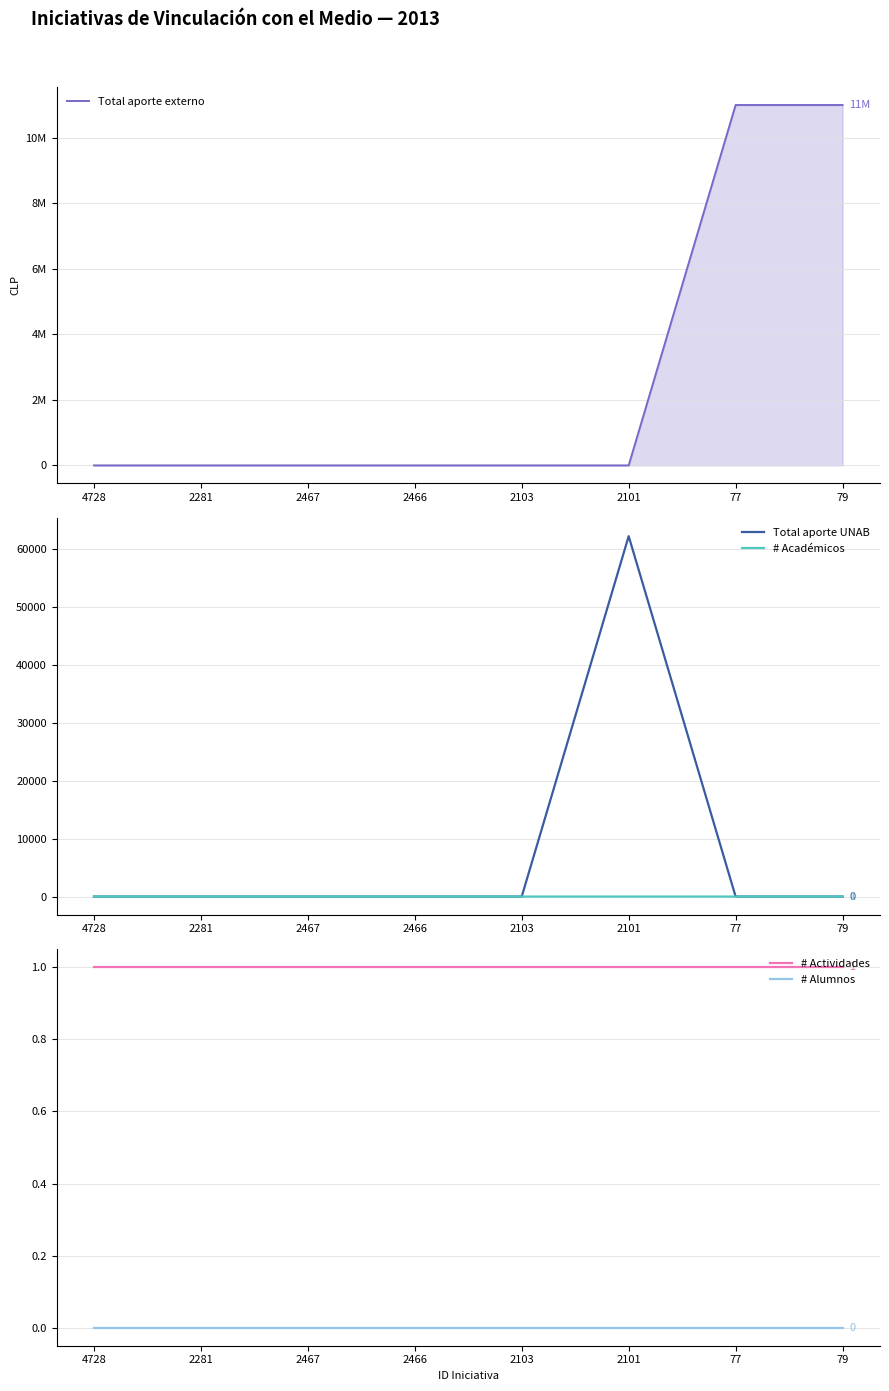

What is the average value of the # Actividades series?

1